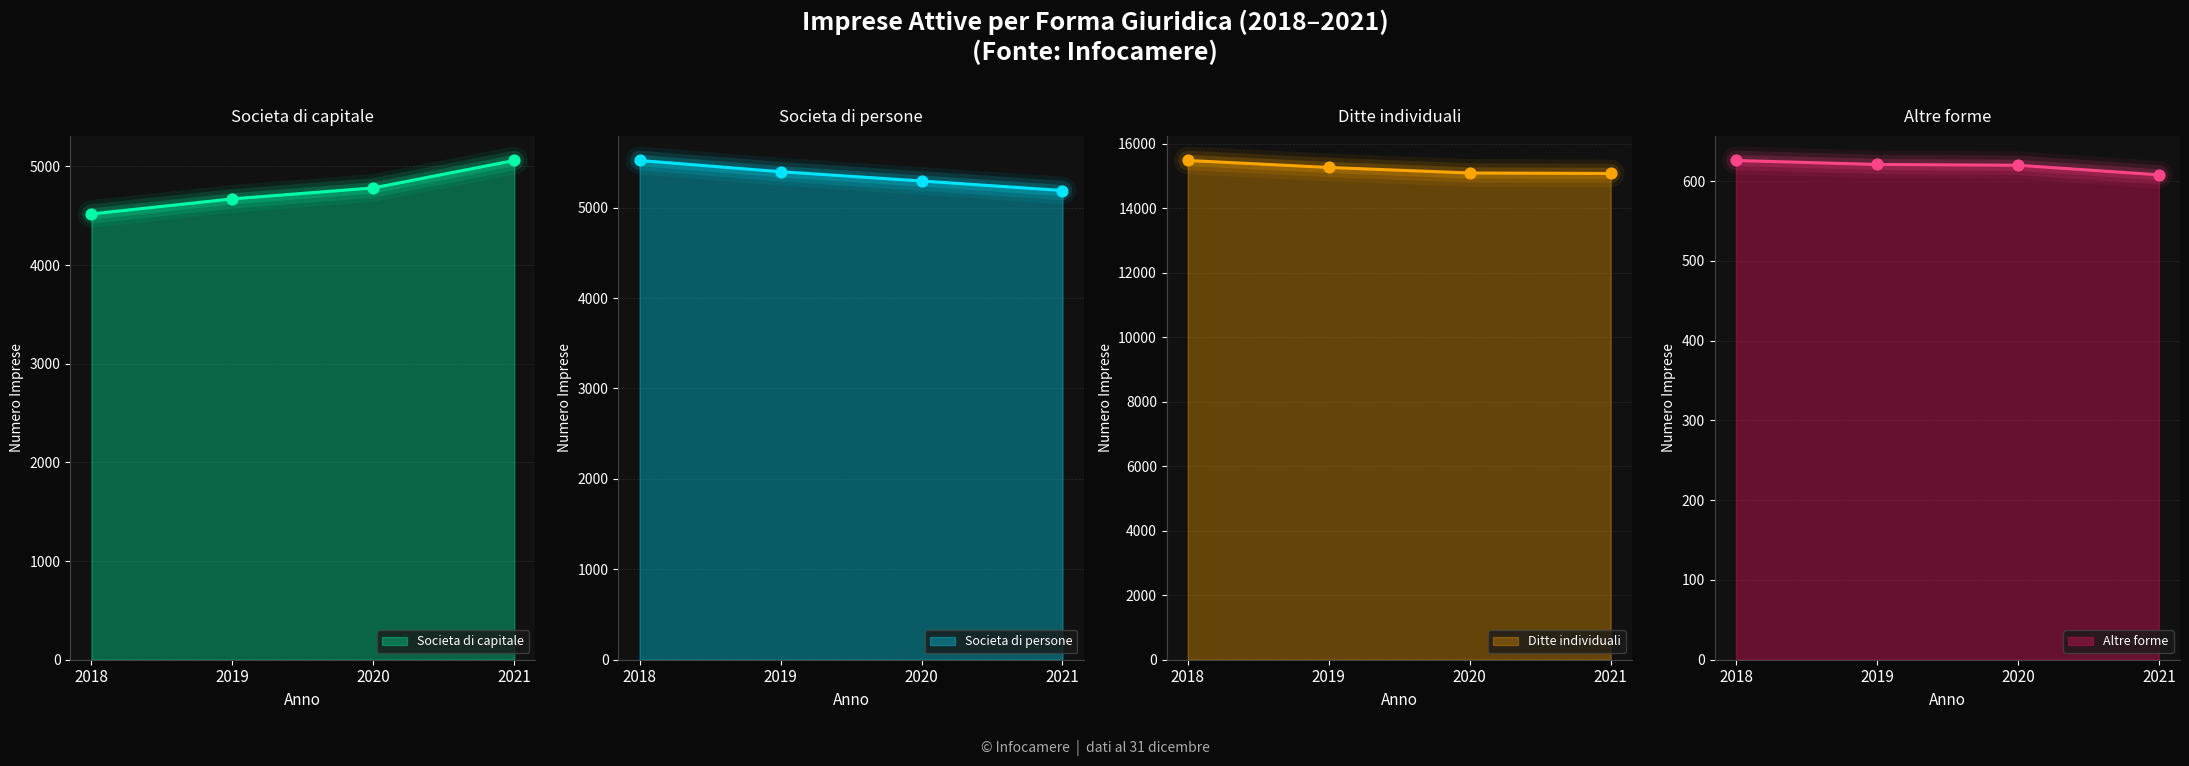

Is the value of Societa di capitale at 2019 greater than the value of Altre forme at 2020?

Yes